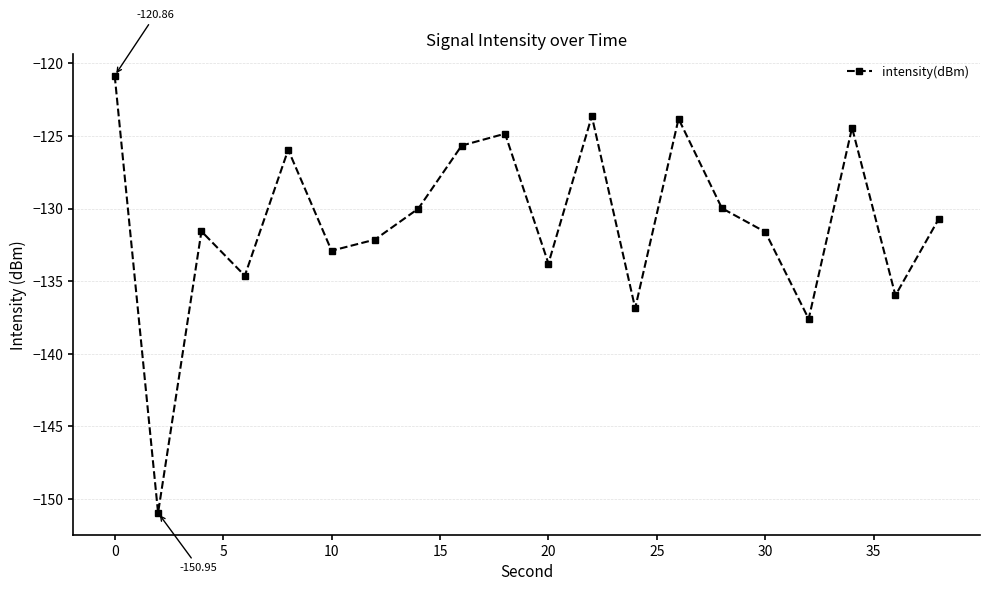

What is the sum of all values?

-2618.0